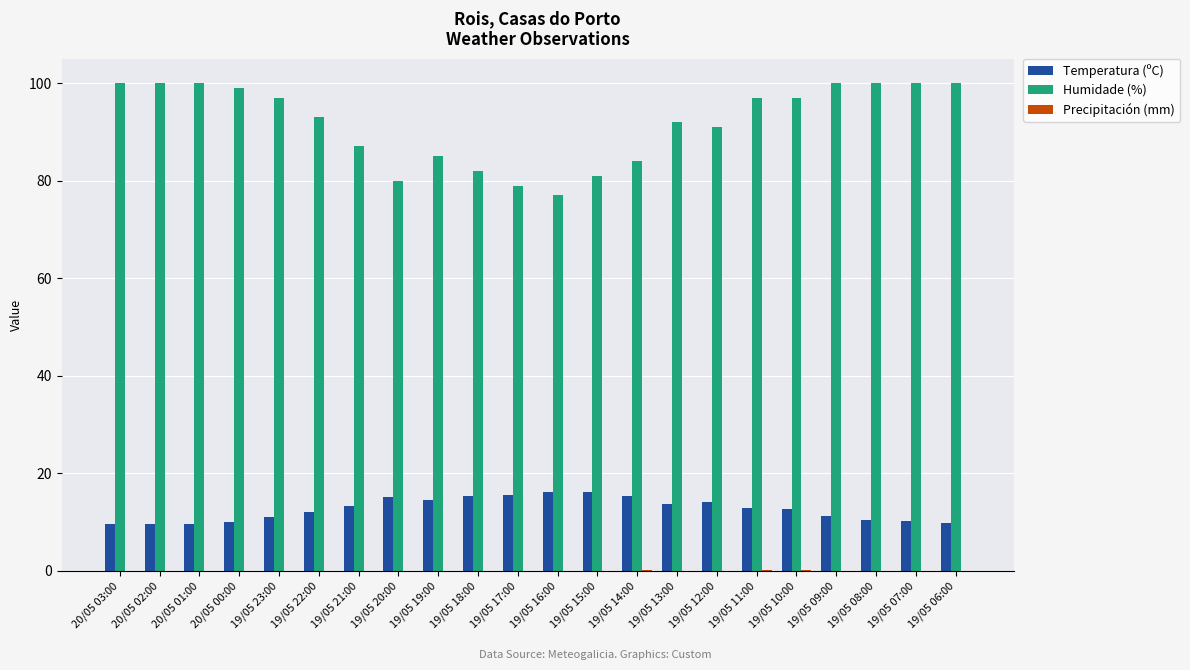

Which series has the largest total across all categories?

Humidade (%)